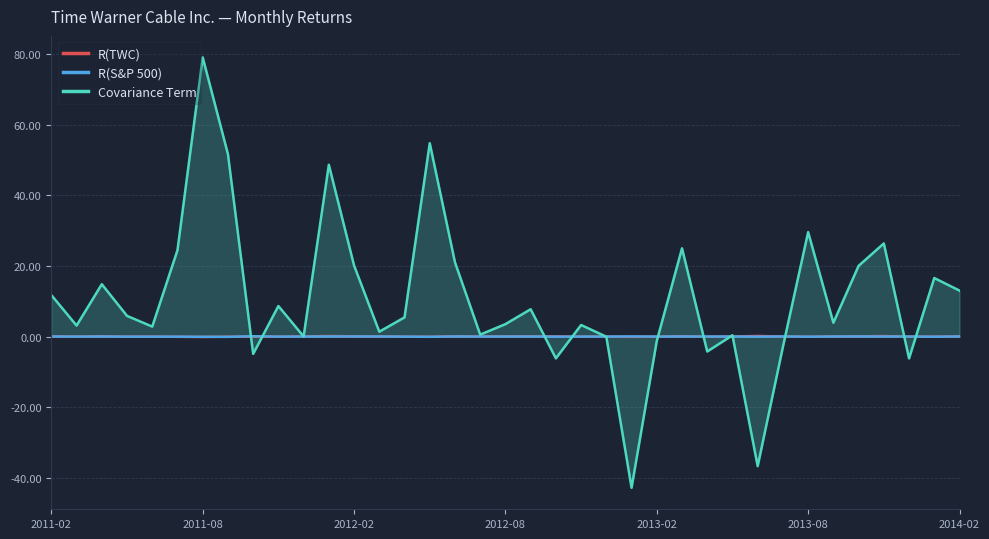

True or false: Covariance Term has more than 0 interior local peaks.

True